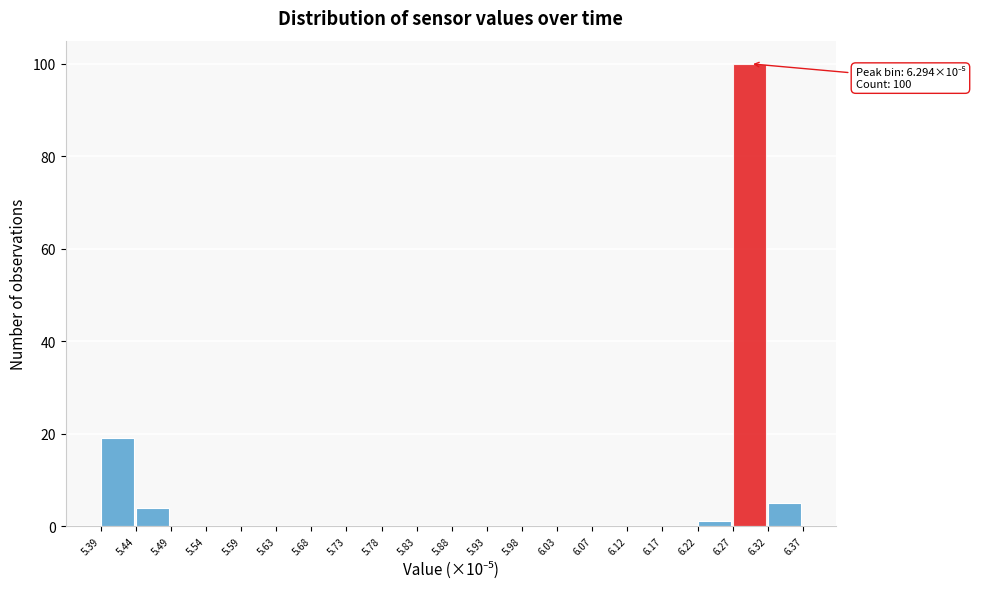

Over which range of the x-axis is the bar tallest?

6.27 to 6.32